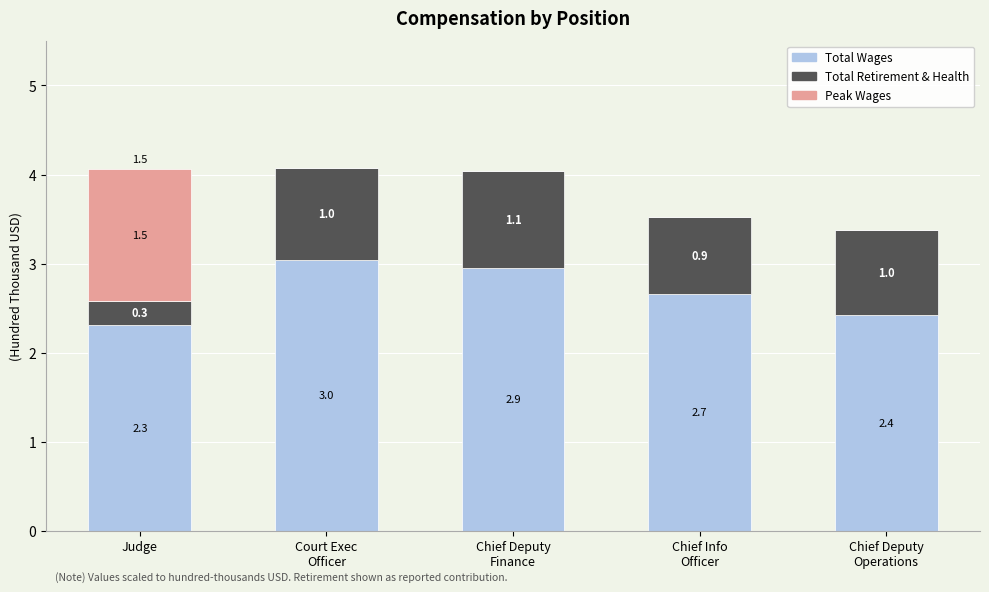

What is the total value across all series at Judge?

4.1